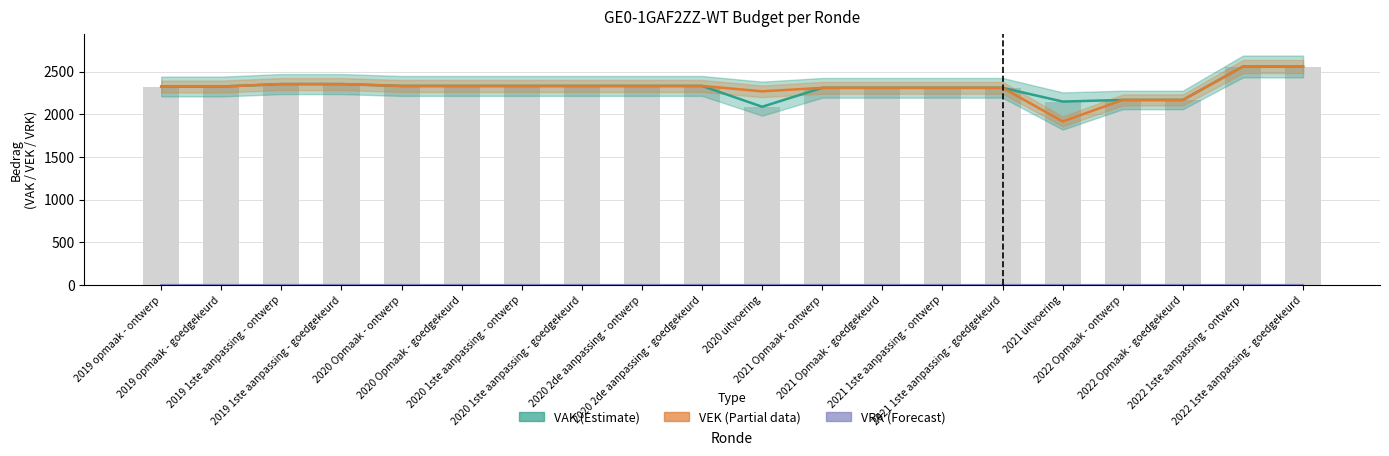

What is the average value of the VAK series?

2314